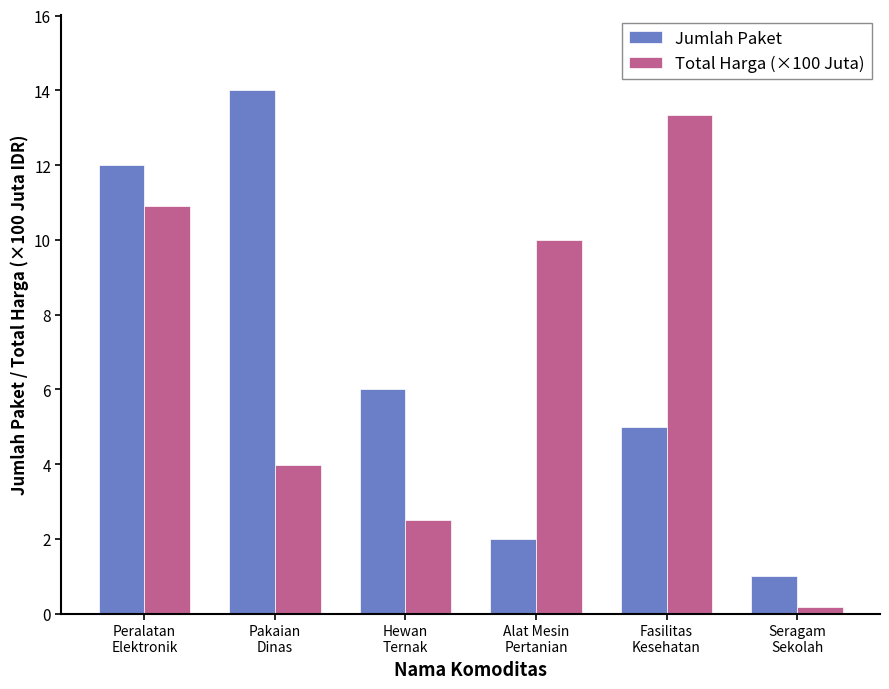

At which category is the sum across all series the highest?

Peralatan
Elektronik